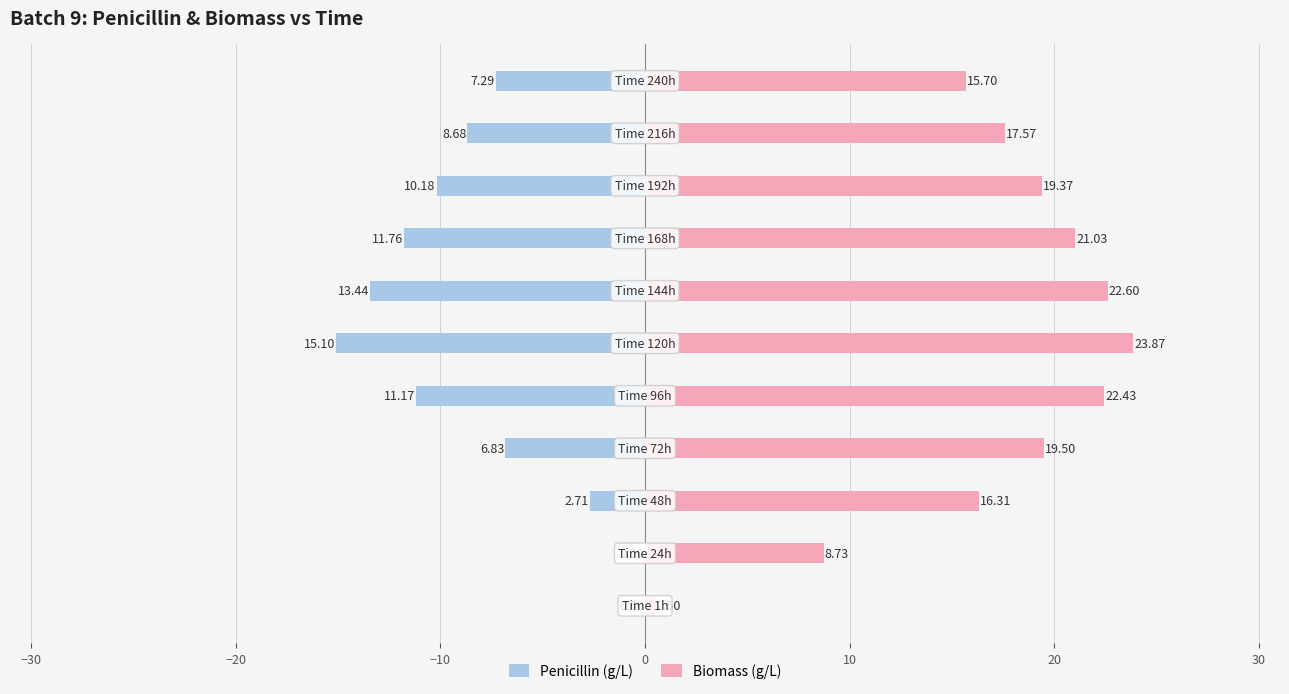

Is the value of Penicillin (g/L) at 40 greater than the value of Biomass (g/L) at −40?

No